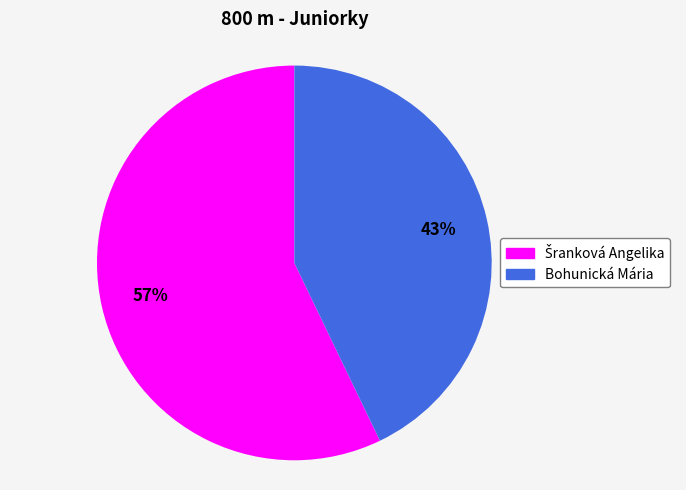

What percentage is the Bohunická Mária slice, to the nearest percent?

43%